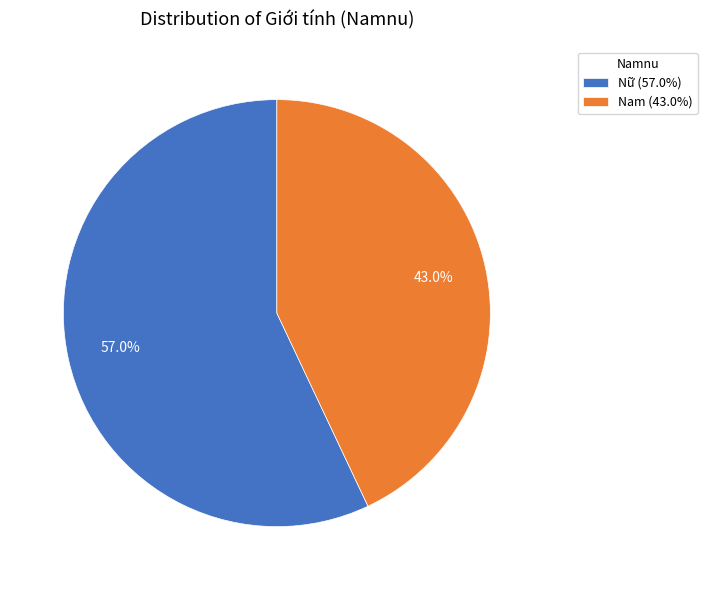

Which category accounts for the majority?

Nữ